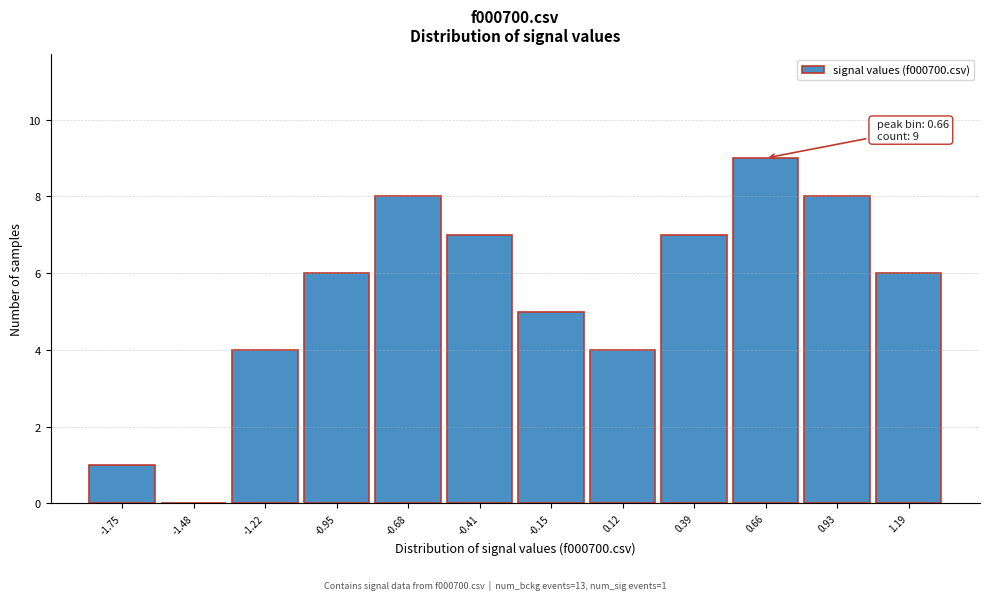

Over which range of the x-axis is the bar tallest?

0.50 to 0.80